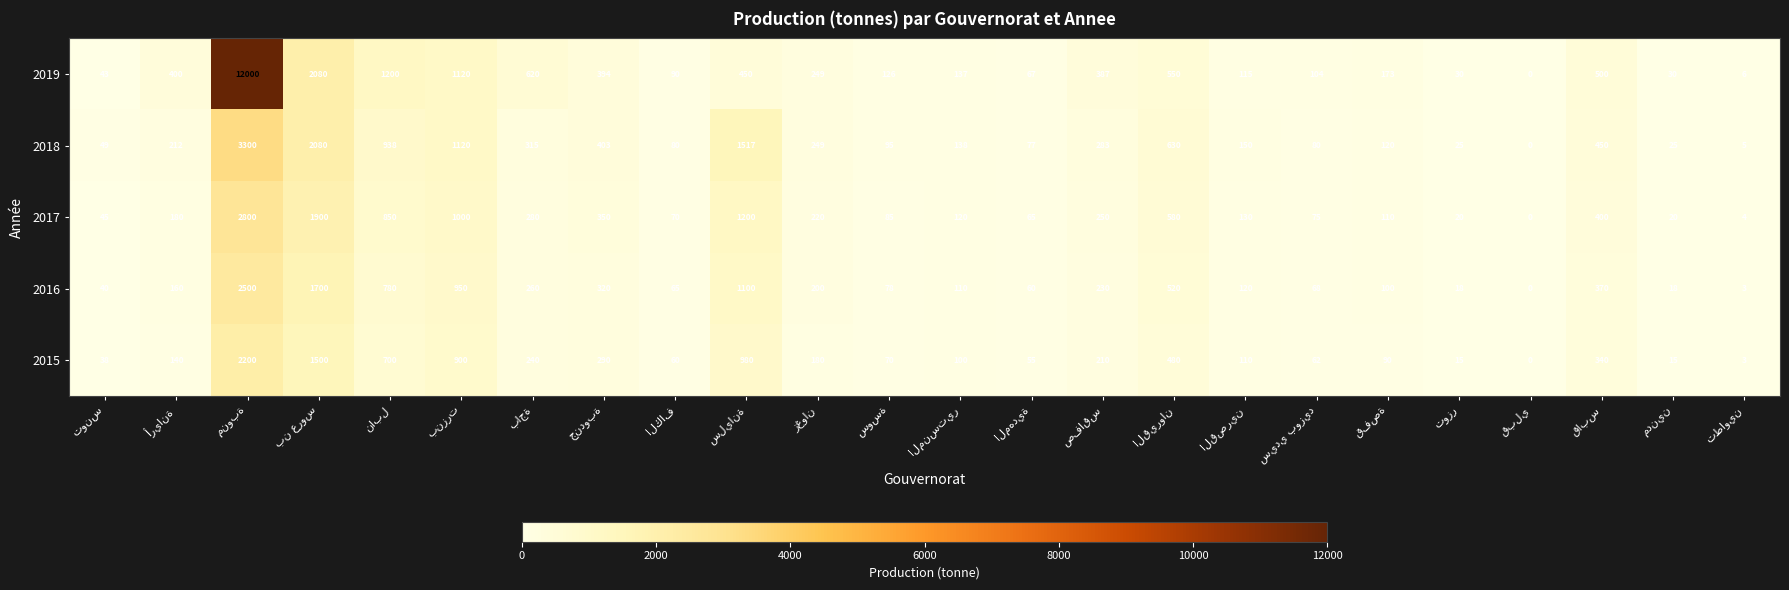

Which series has the largest total across all categories?

2019